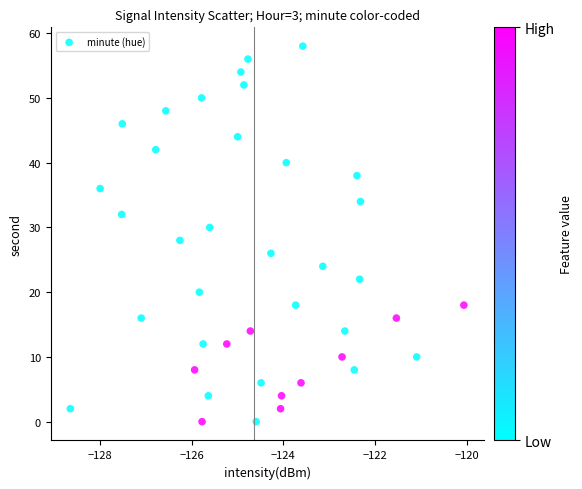

What is the range of Y values (max minus min)?

58